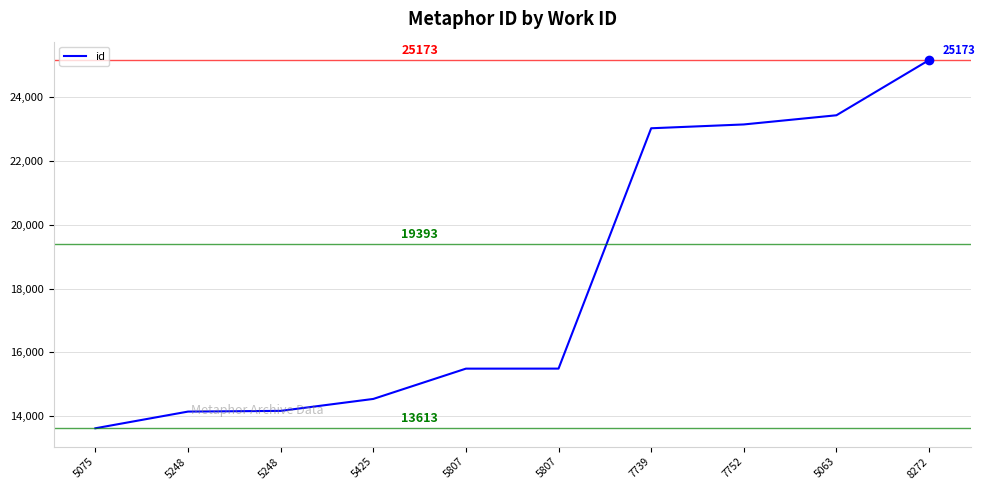

Reading right to left, transcribe all the data shown in this chart.

8272=25173	5063=23440	7752=23152	7739=23032	5807=15486	5807=15485	5425=14534	5248=14159	5248=14137	5075=13613